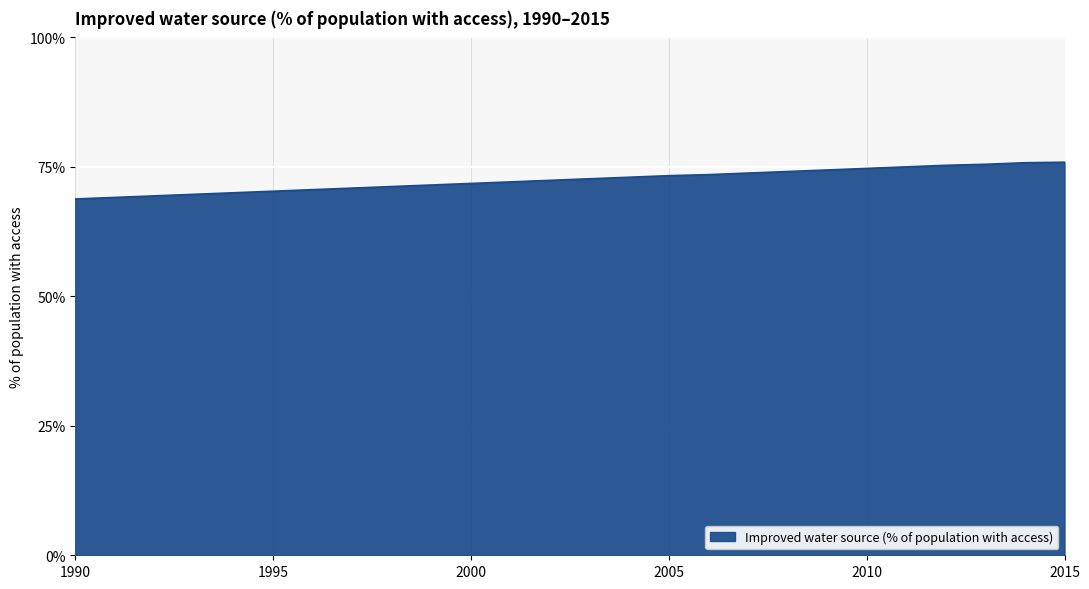

What is the smallest value displayed?

68.8